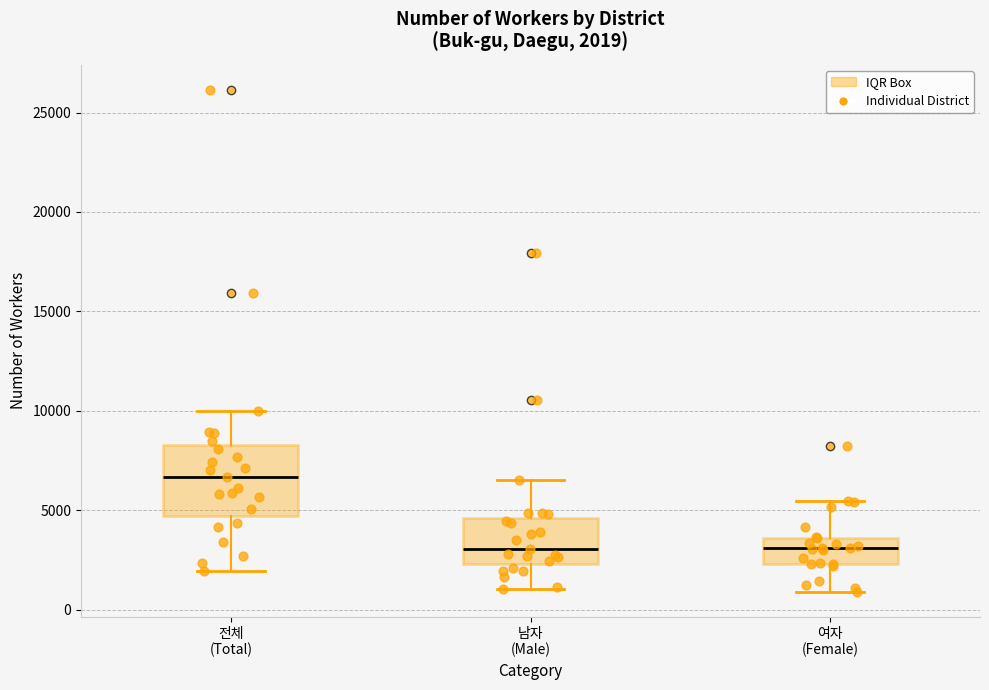

Which box is the tallest, from its lower edge to its upper edge?

전체 (Total)